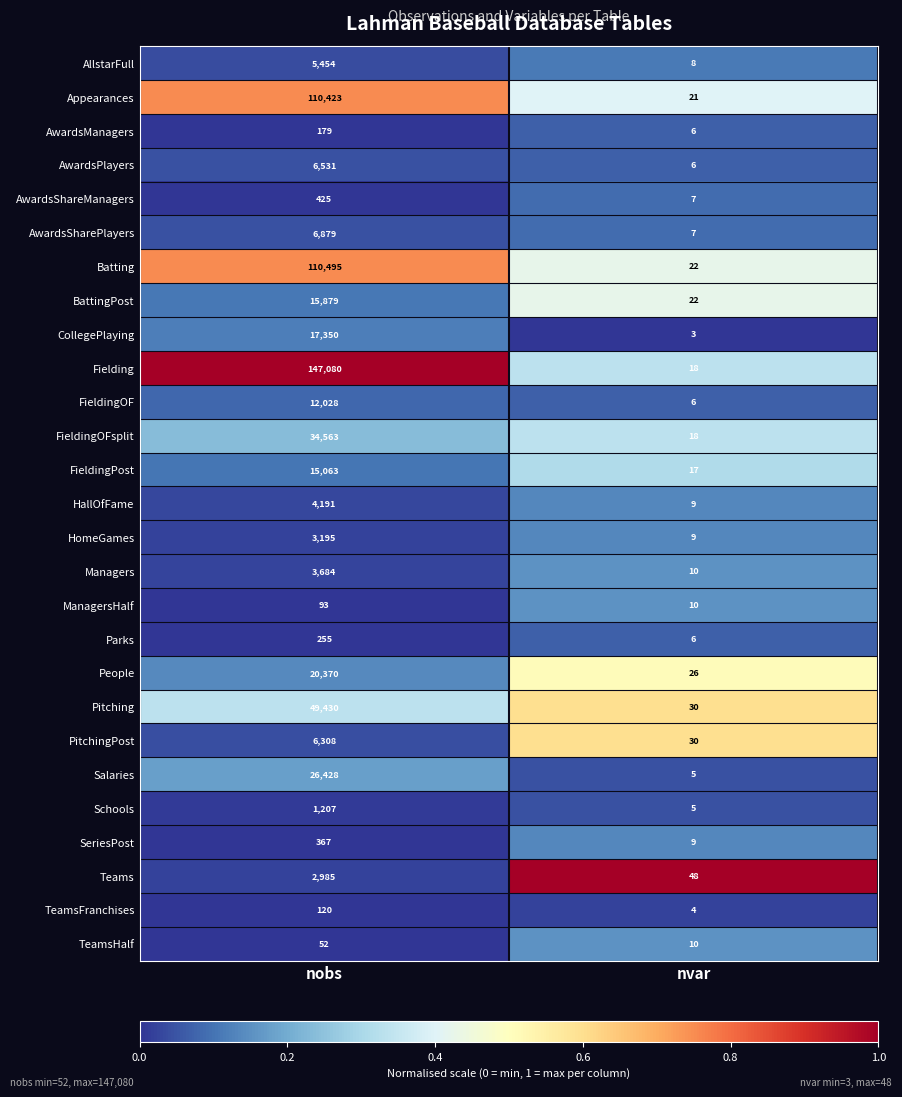

What is the difference between the maximum and minimum values in the TeamsHalf series?

42